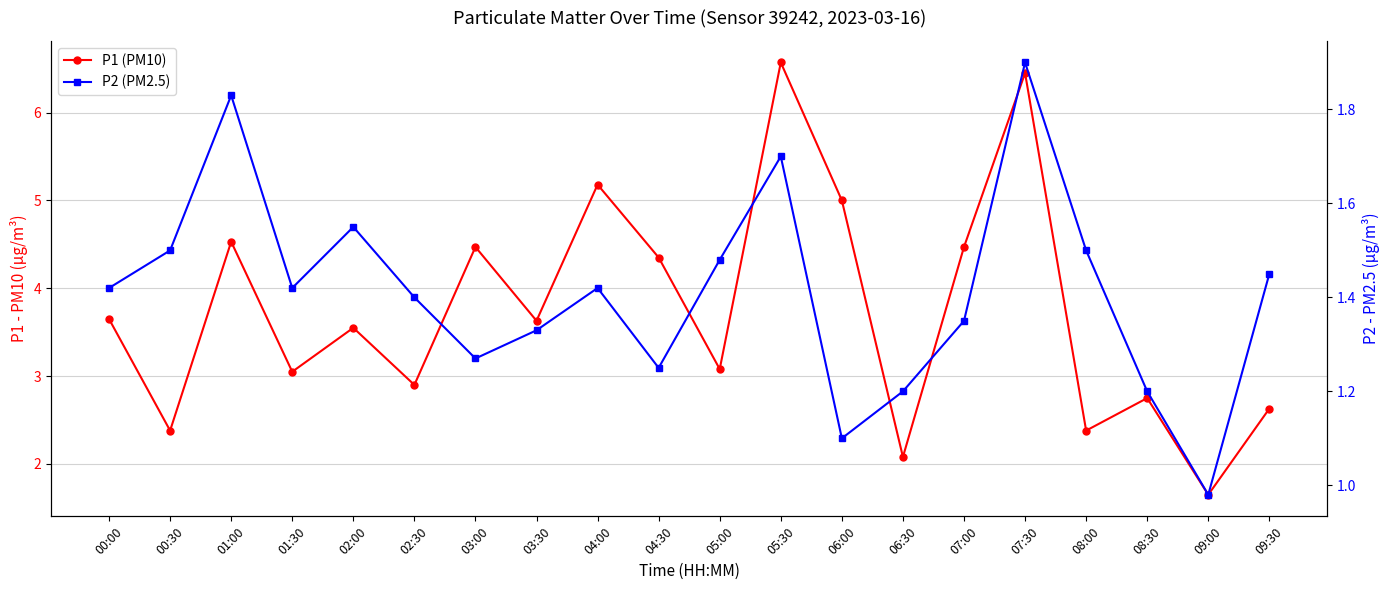

What is the minimum value shown in the chart?

1.0